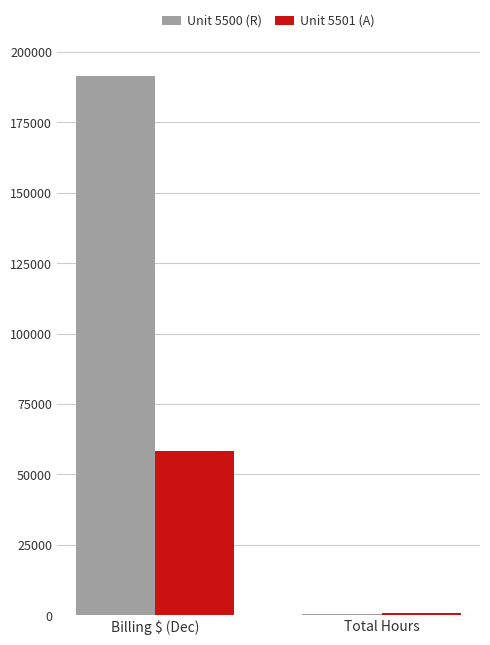

Which series has the widest spread of values?

Unit 5500 (R)